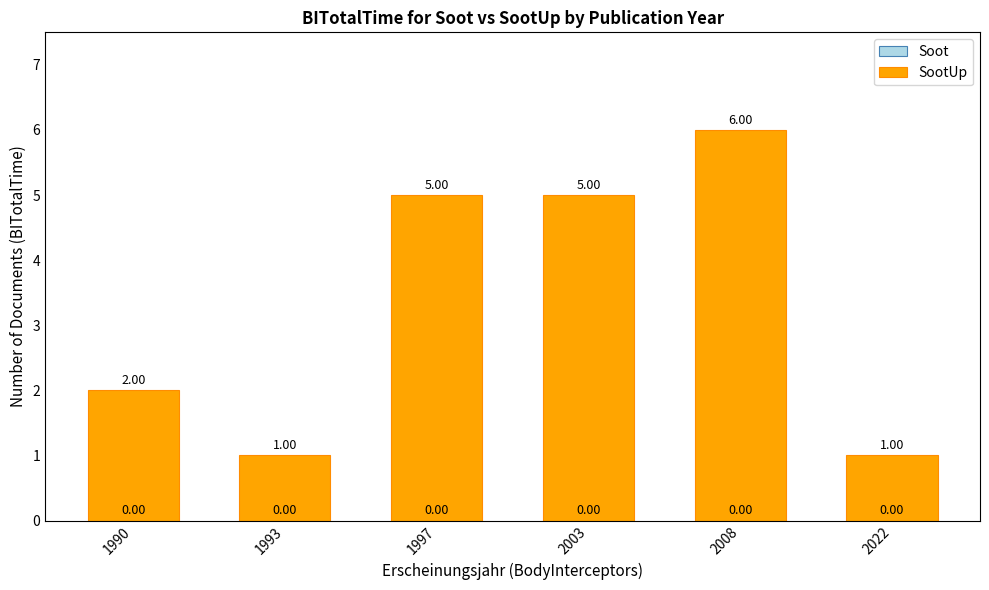

What is the average value?

3